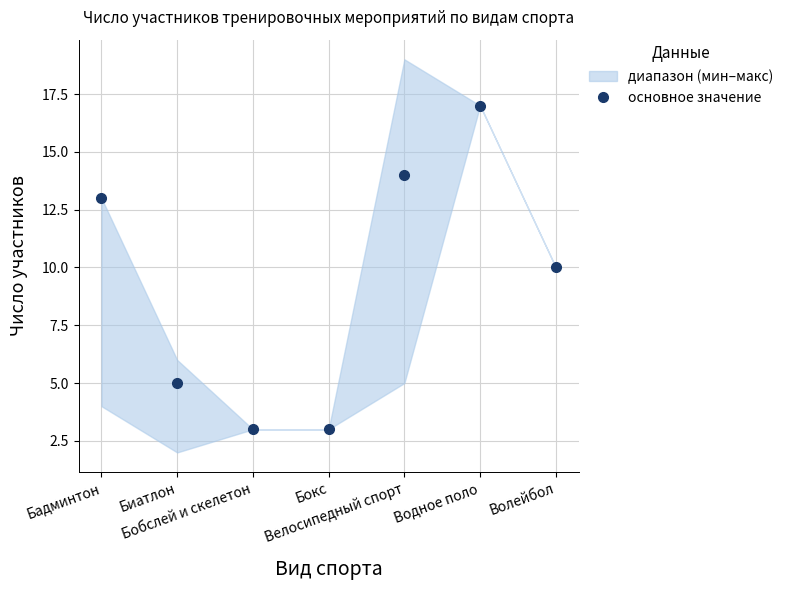

What is the change in value from Бадминтон to Биатлон?

-8